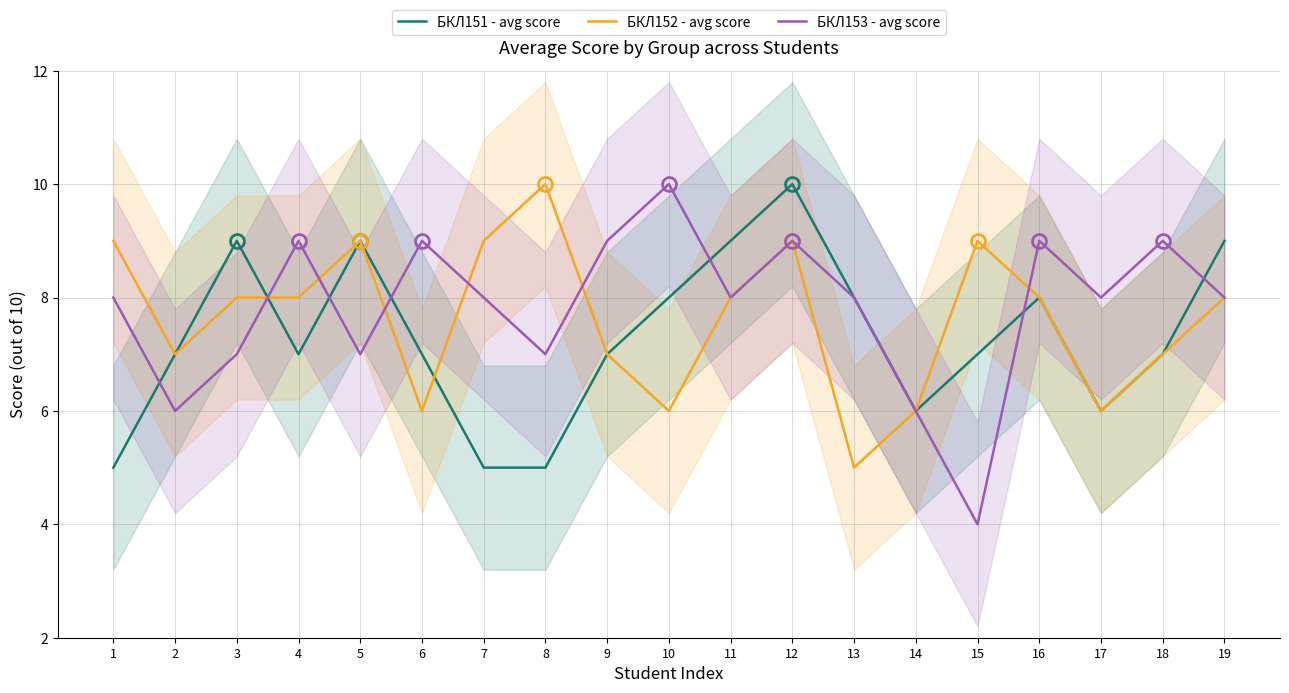

Read the БКЛ152 - avg score value at 5.

9